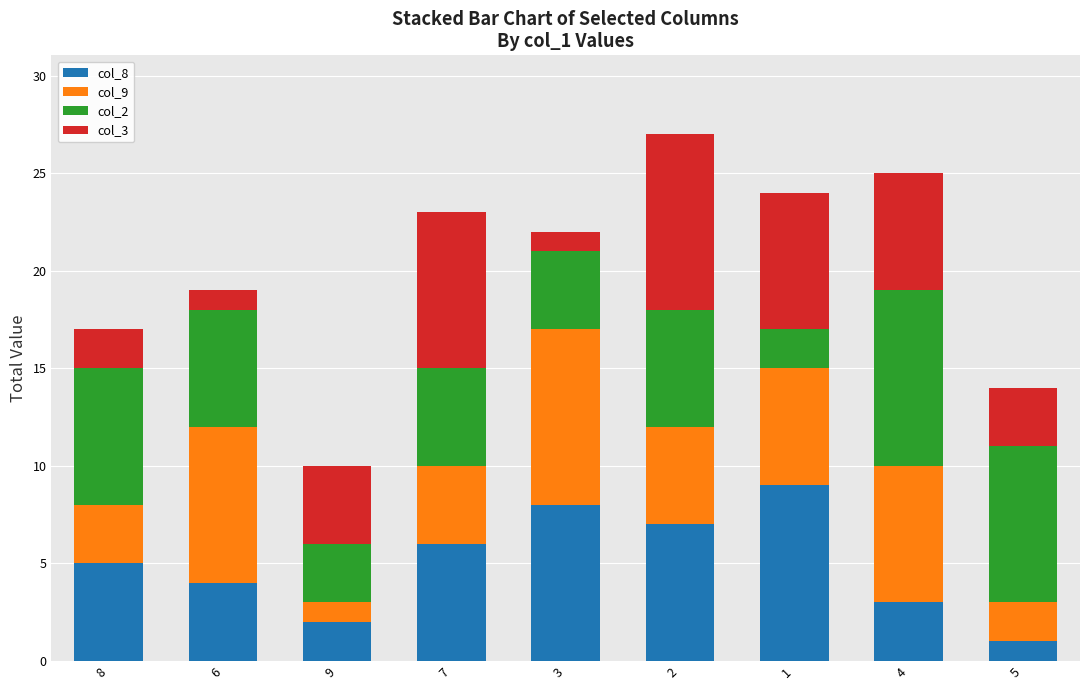

What is the total value across all series at 3?

22